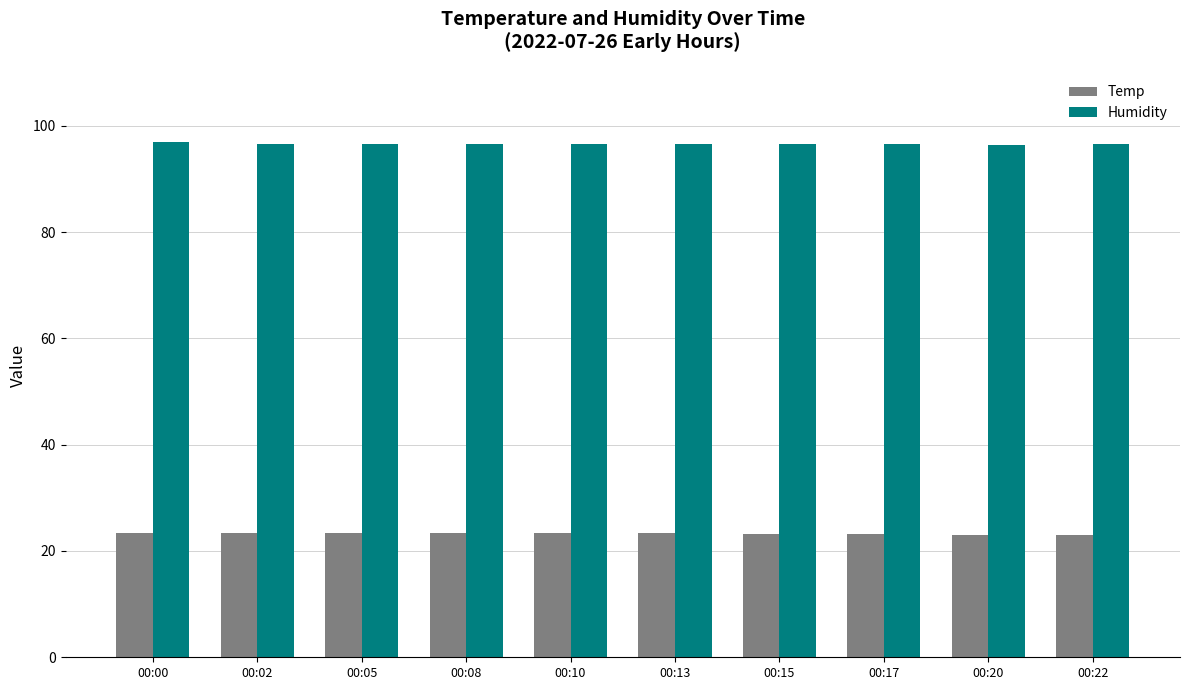

What is the smallest value displayed?

23.1